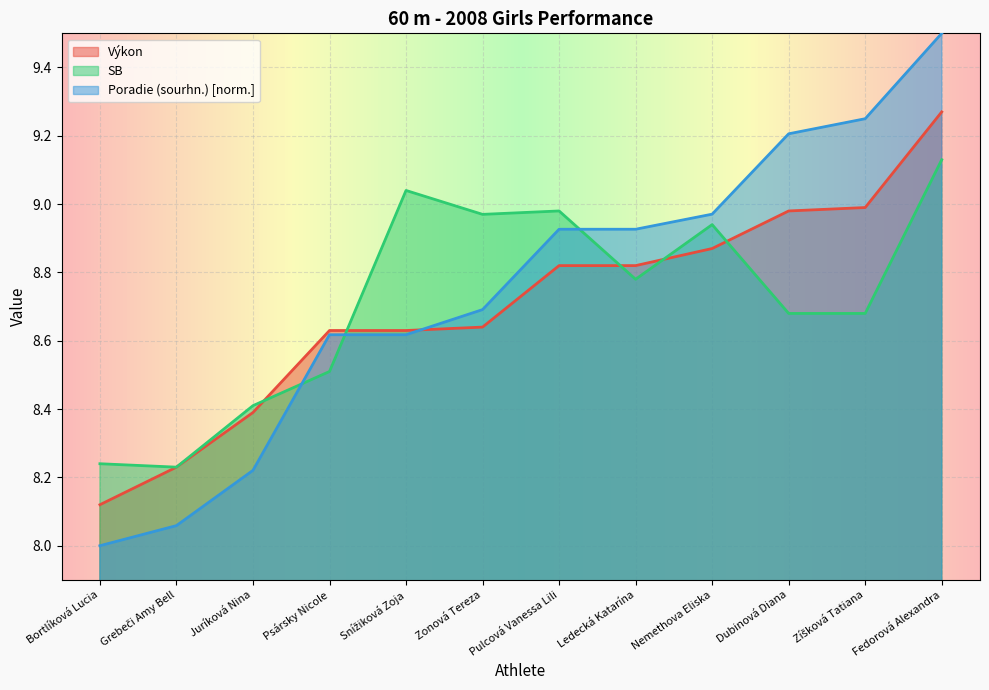

Read the SB value at Zíšková Tatiana.

8.7